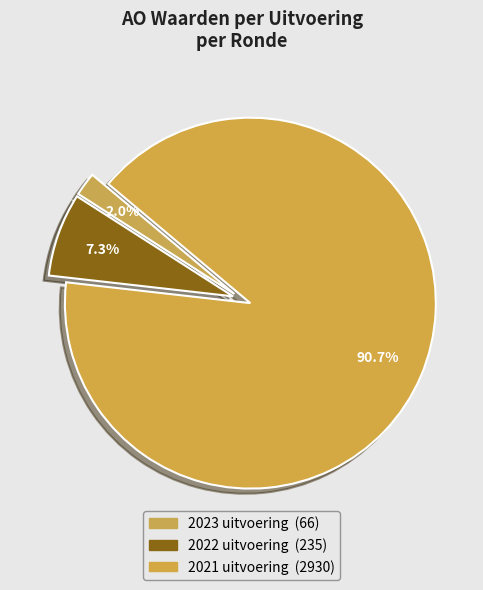

What is the smallest slice in the pie chart?

2023 uitvoering